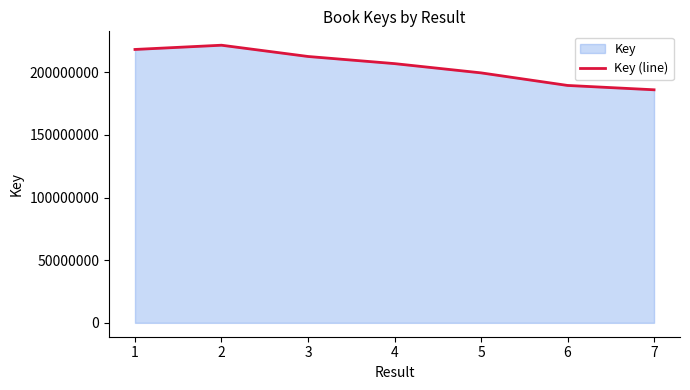

What is the difference between the maximum and second lowest values?

32103997